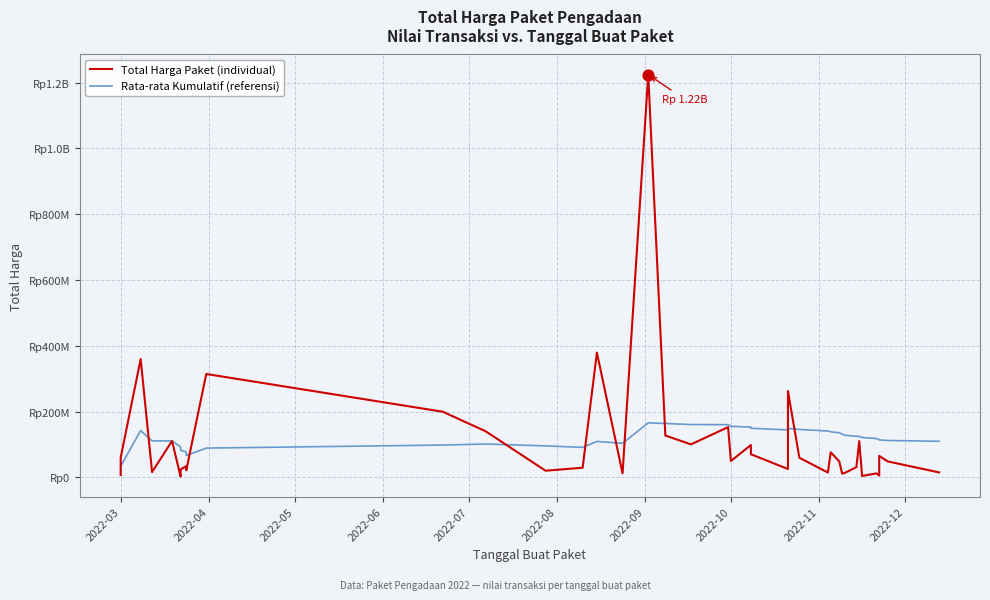

Which series has the largest total across all categories?

Rata-rata Kumulatif (referensi)